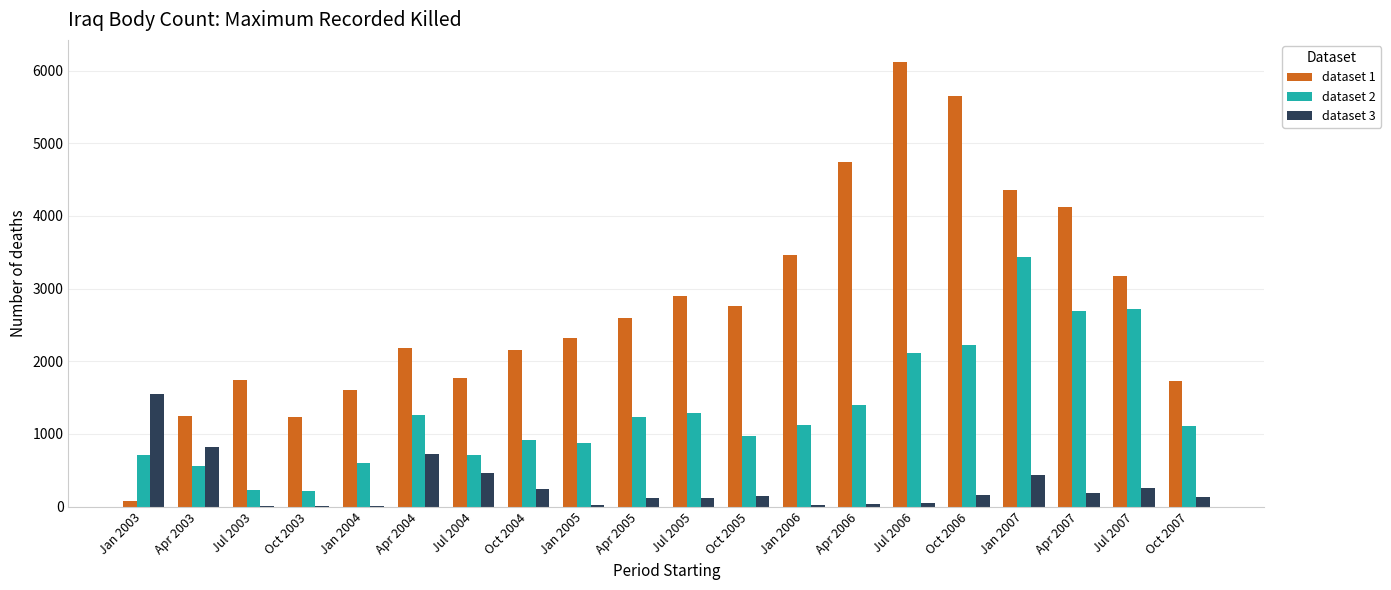

Which series has the largest range (max minus min)?

dataset 1